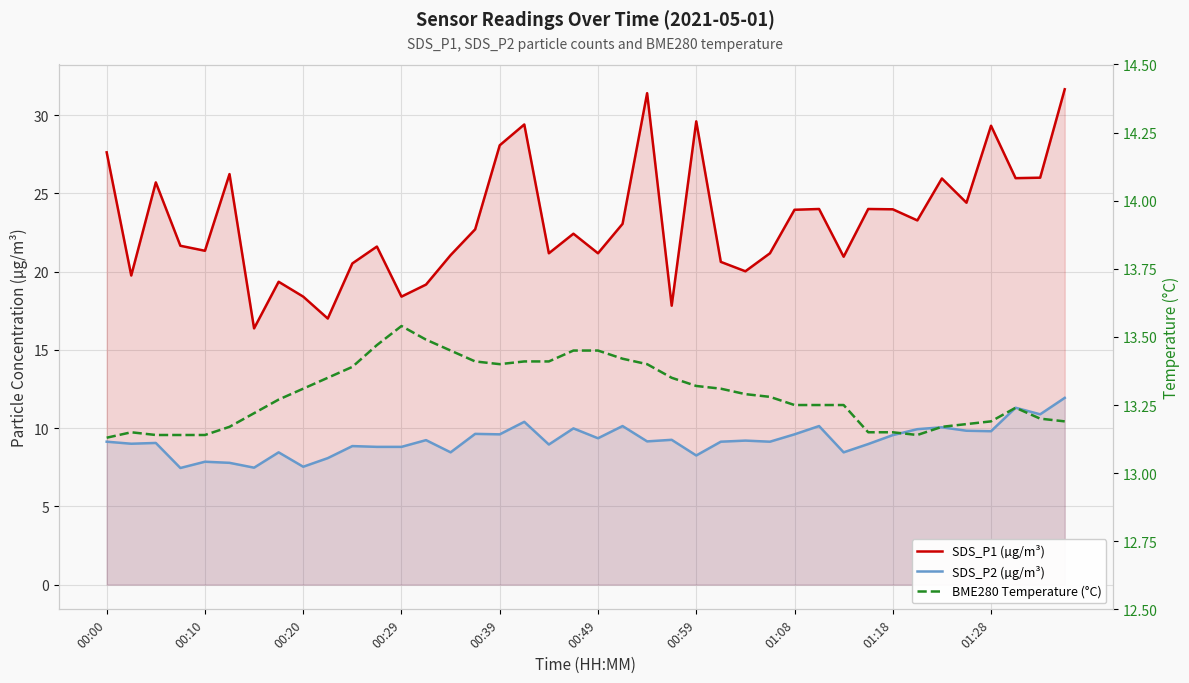

Which series has the widest spread of values?

SDS_P1 (µg/m³)